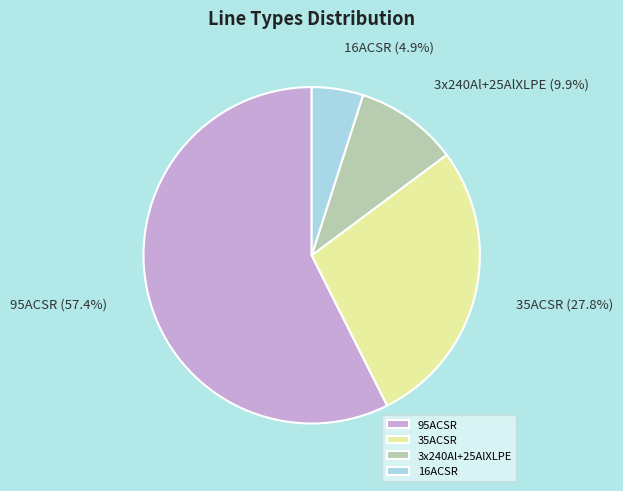

To the nearest percent, what is the average slice percentage?

25%